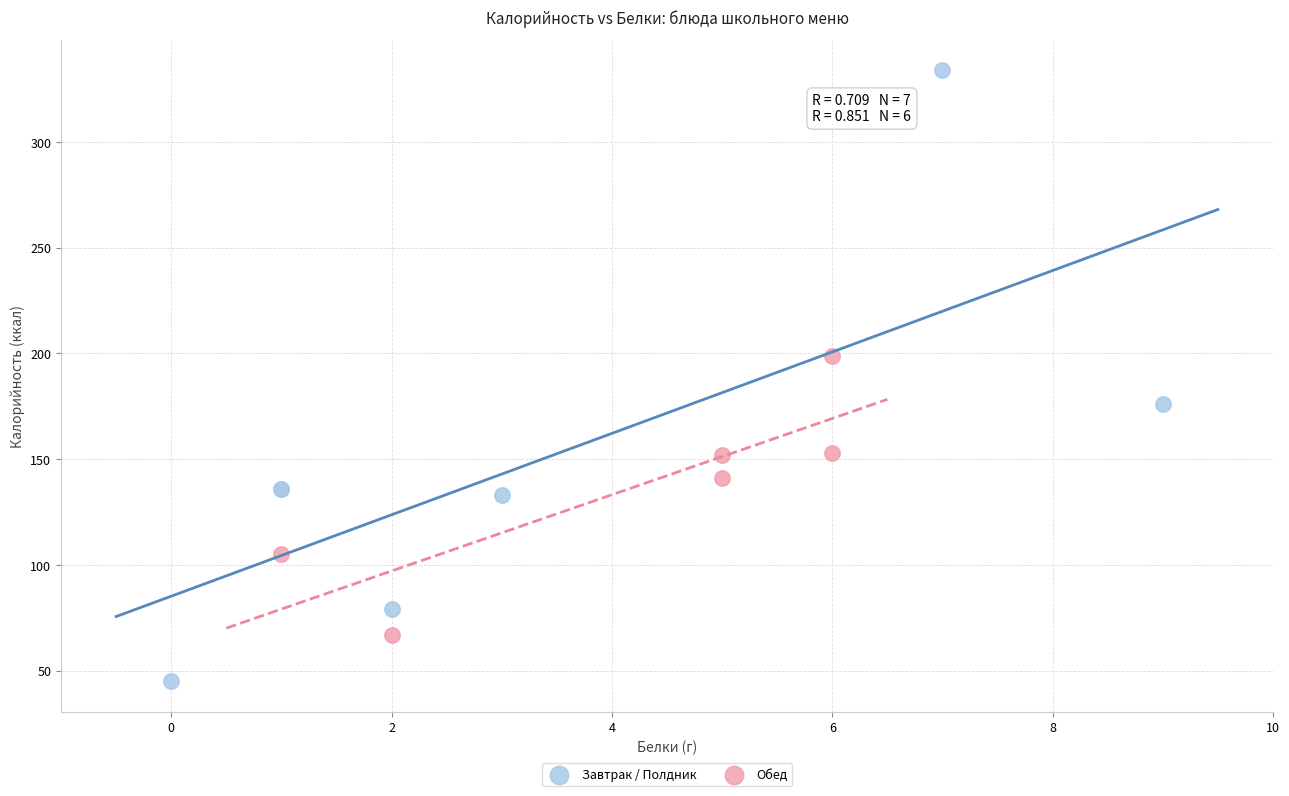

Which series contains the highest Y value?

Завтрак / Полдник